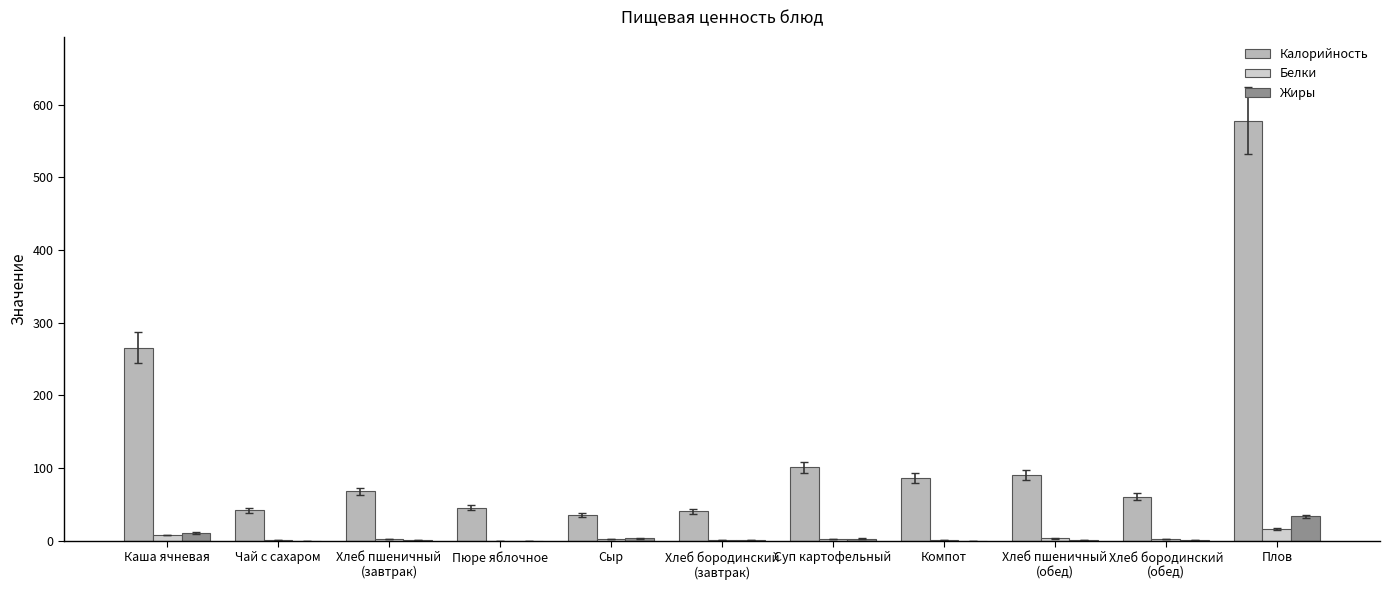

How many groups of bars are there?

11